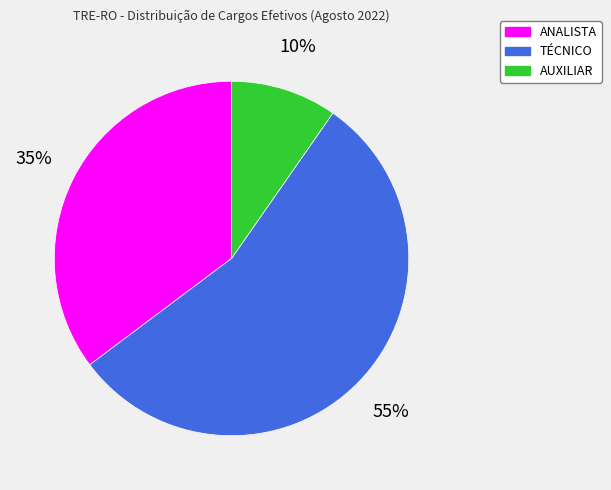

Is there any slice that represents more than half of the pie?

Yes